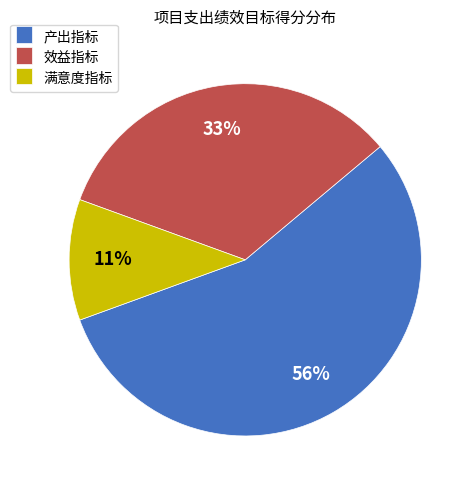

Which has a higher value, 满意度指标 or 产出指标?

产出指标